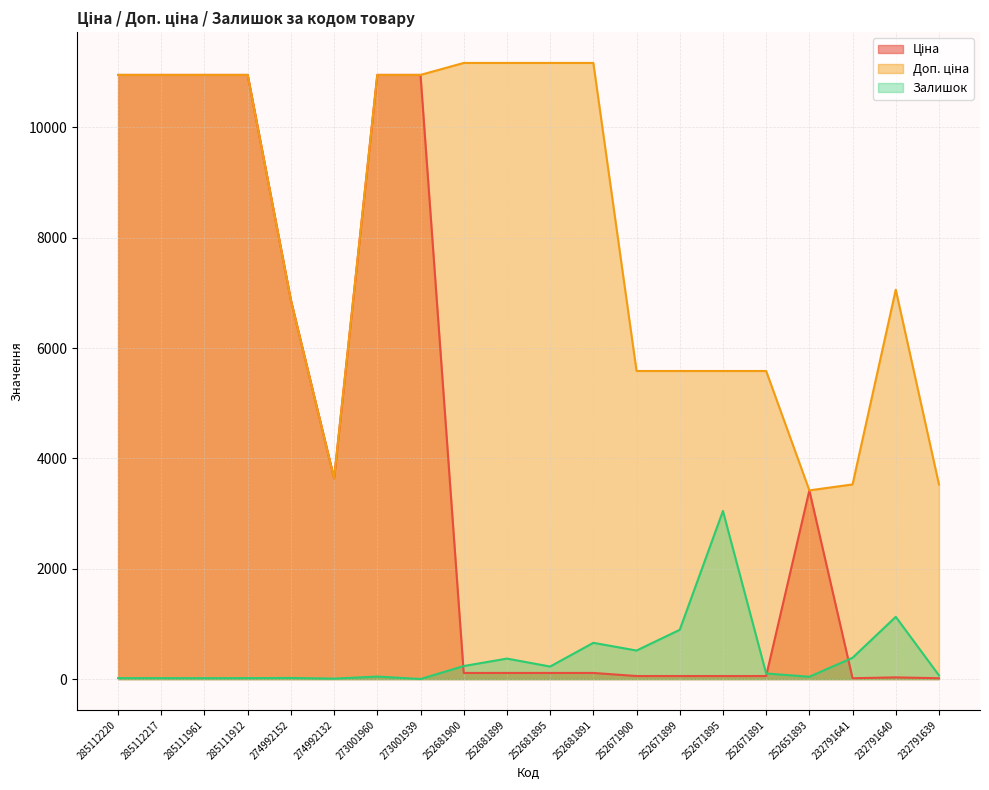

At which label is Залишок closest to 1525?

232791640